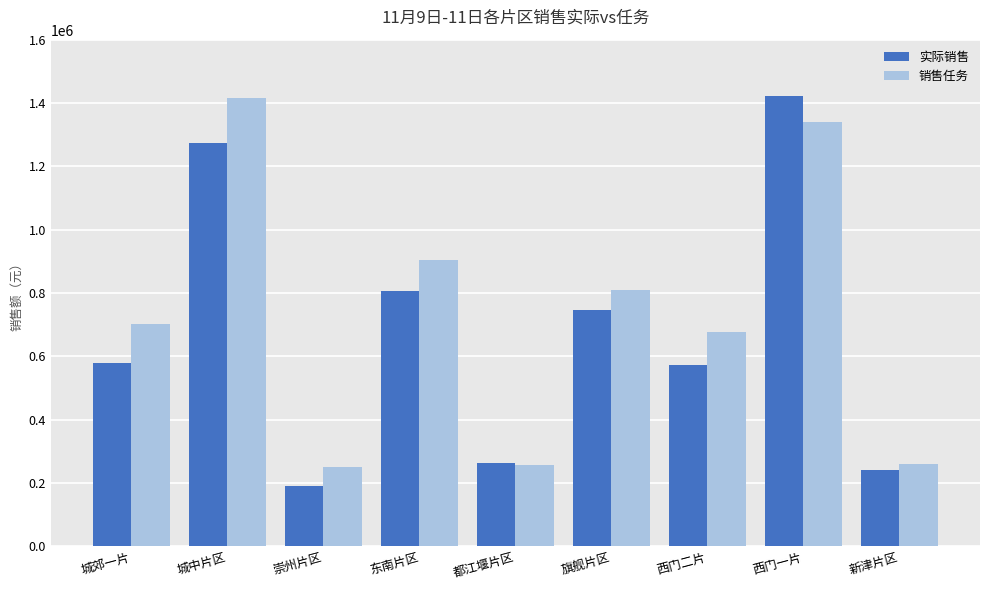

At which label is 销售任务 closest to 832185?

旗舰片区